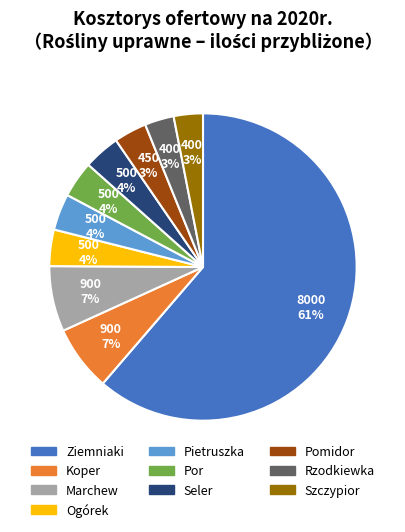

Combined, do Koper and Szczypior account for over 50%?

No